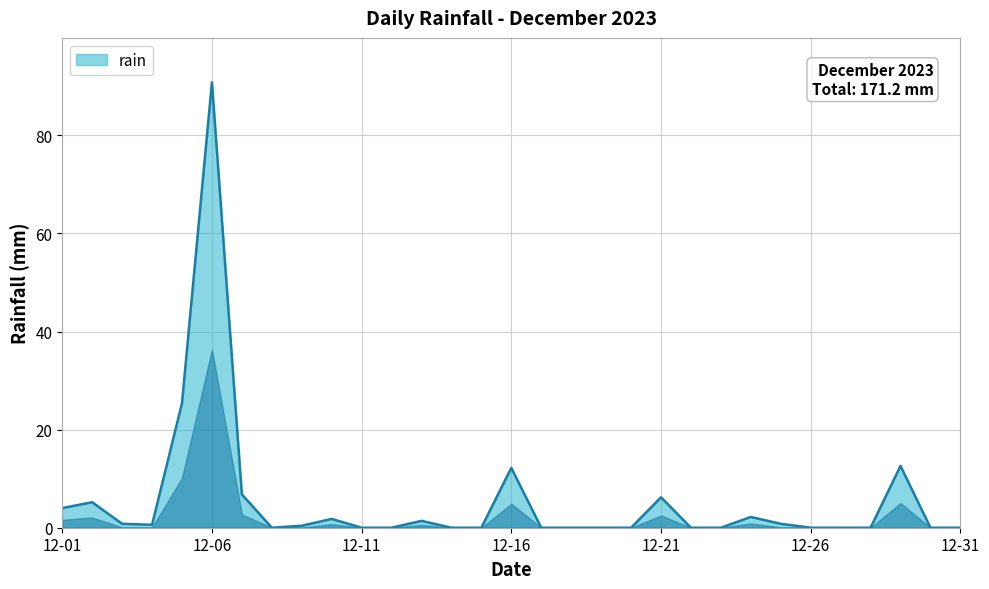

What is the difference between the maximum and minimum values?

90.8